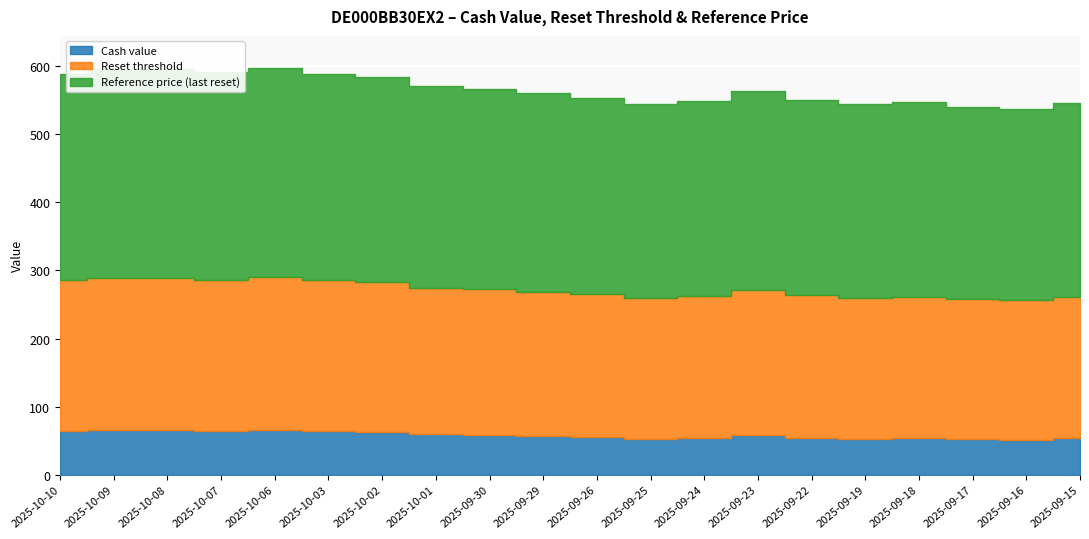

At how many categories does at least one series exceed 222?

20